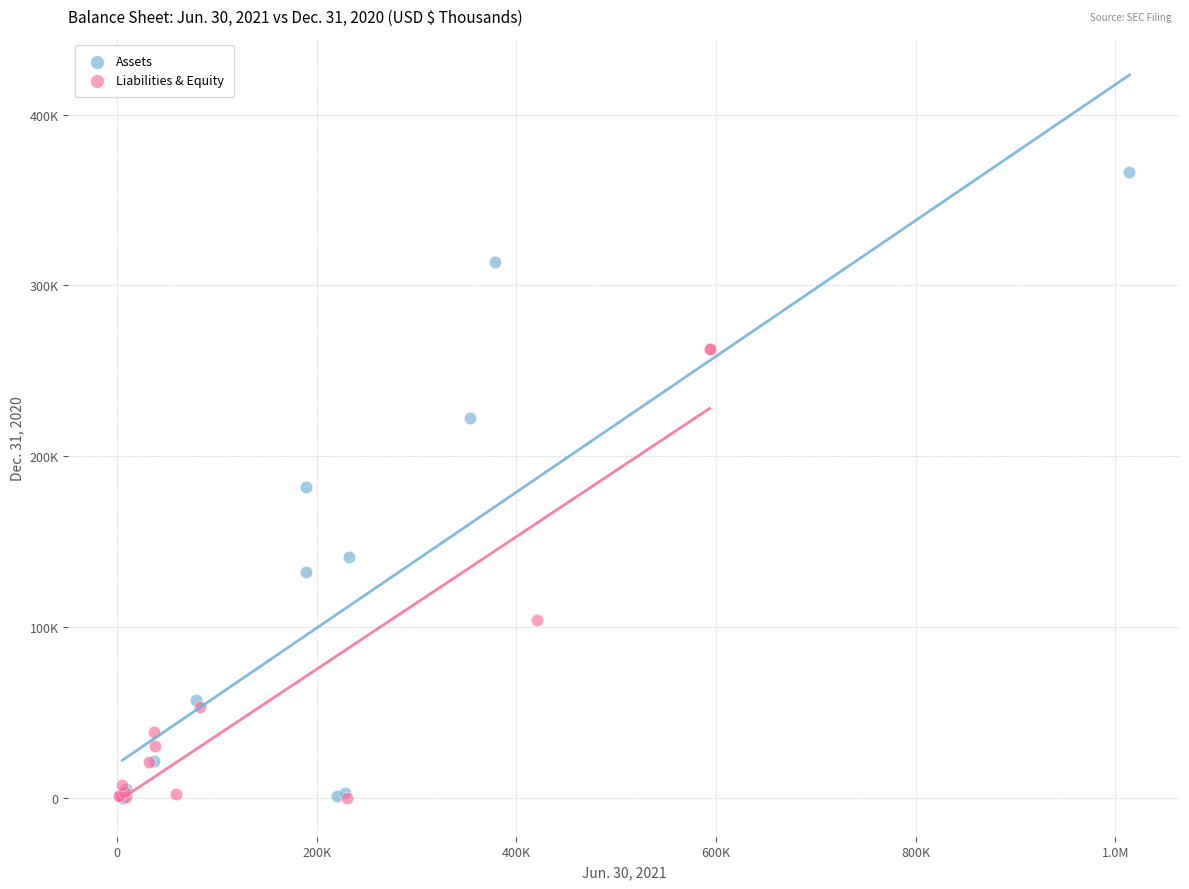

What are all the series names shown in the legend?

Assets, Liabilities & Equity